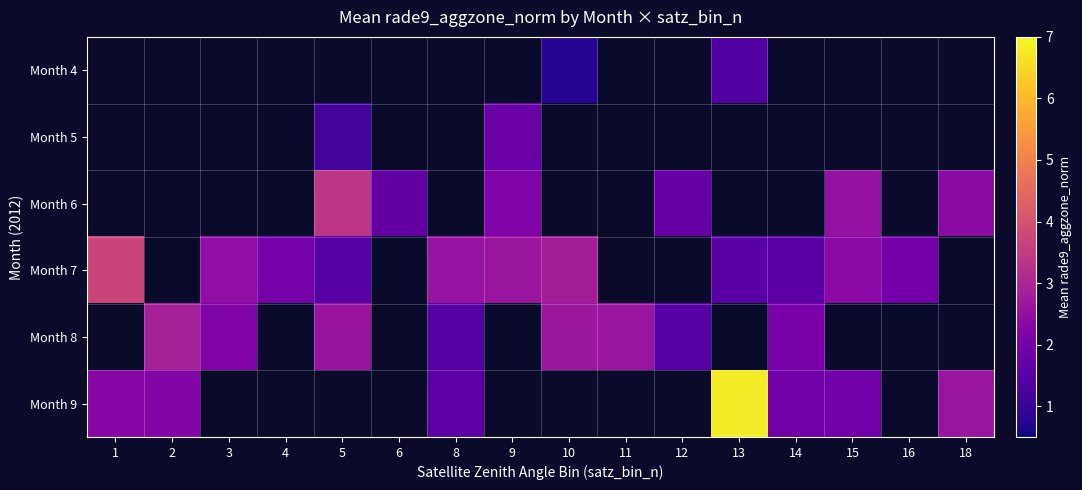

What is the sum of the Month 7 values at 4 and 10?

4.8